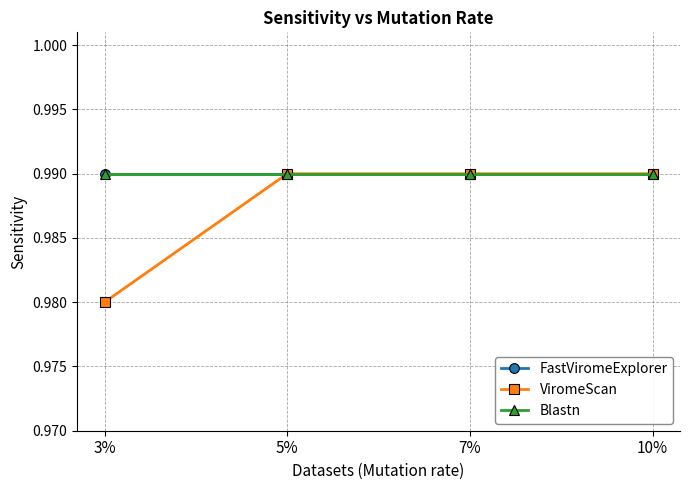

Which category has the highest value across all series?

3%